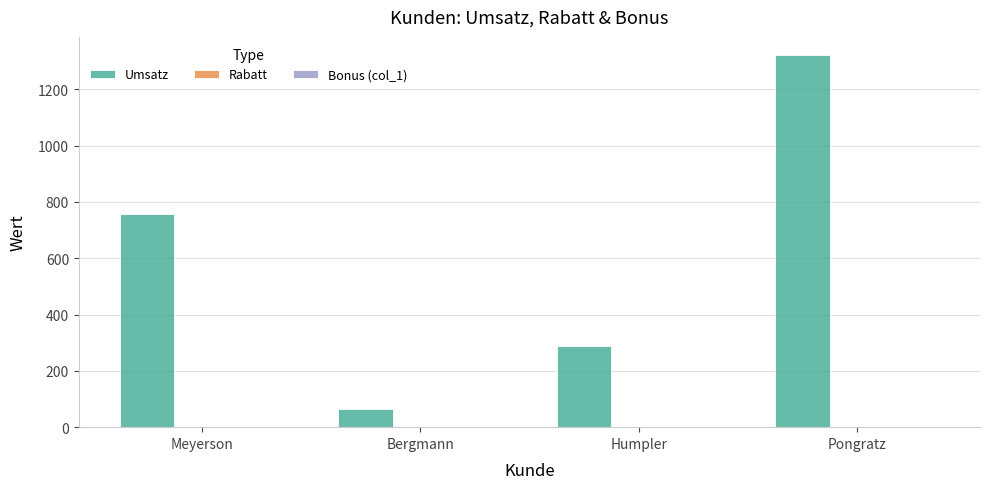

How many series are shown in this chart?

3